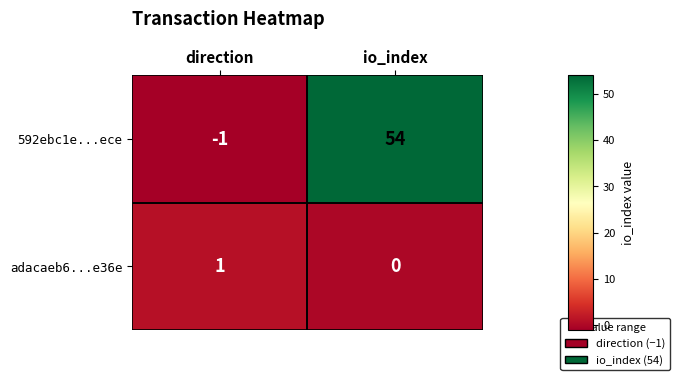

Is the value of adacaeb6...e36e at io_index greater than the value of 592ebc1e...ece at direction?

Yes